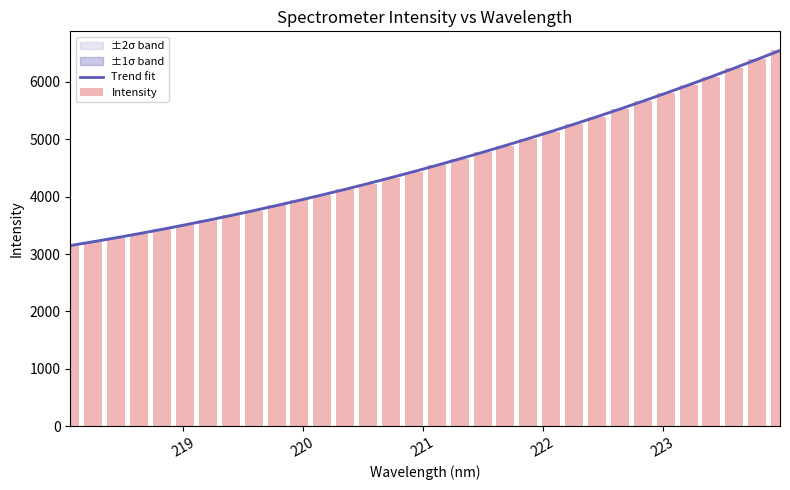

What is the lowest value of the Trend fit series?

3148.6